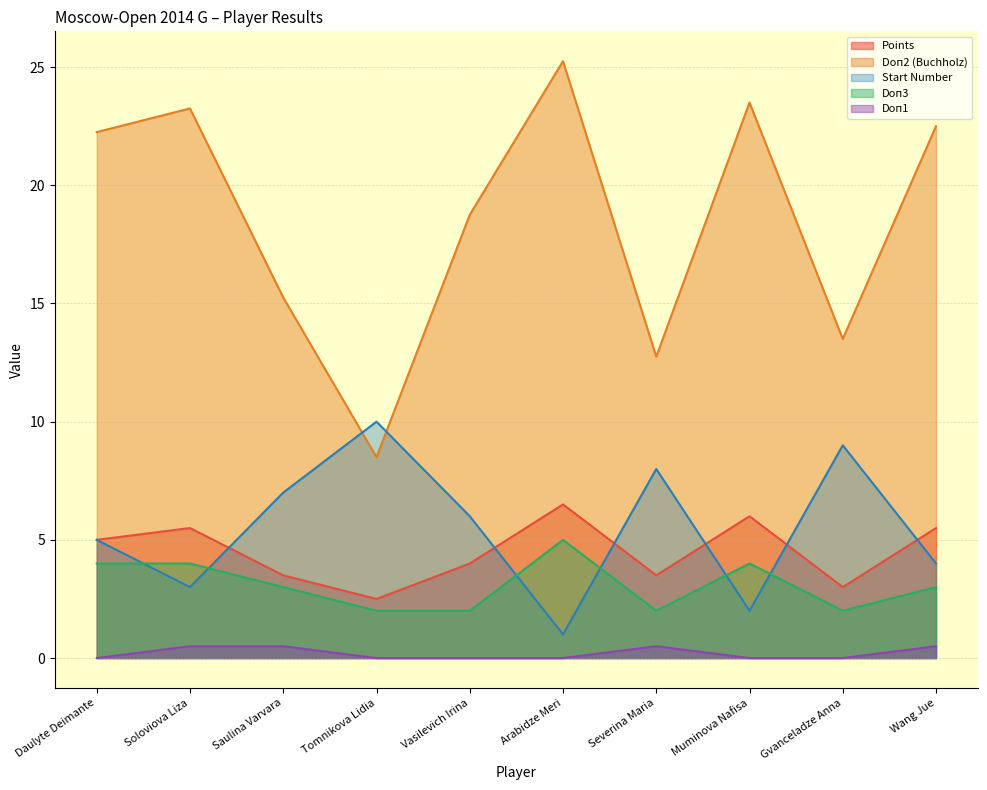

True or false: Doп3 and Points cross at least once.

False